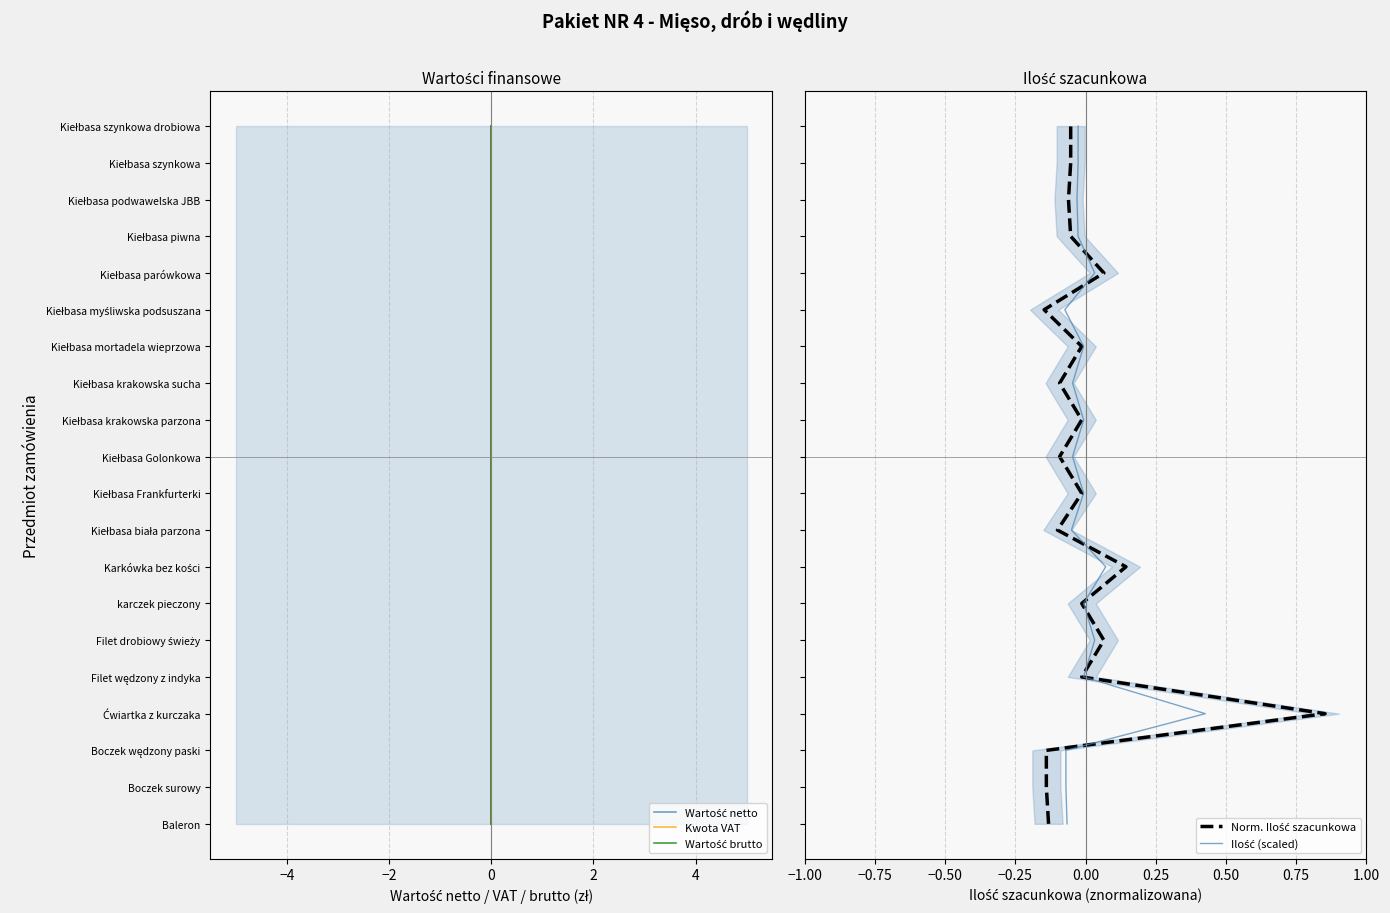

Which series has the largest range (max minus min)?

Wartość netto